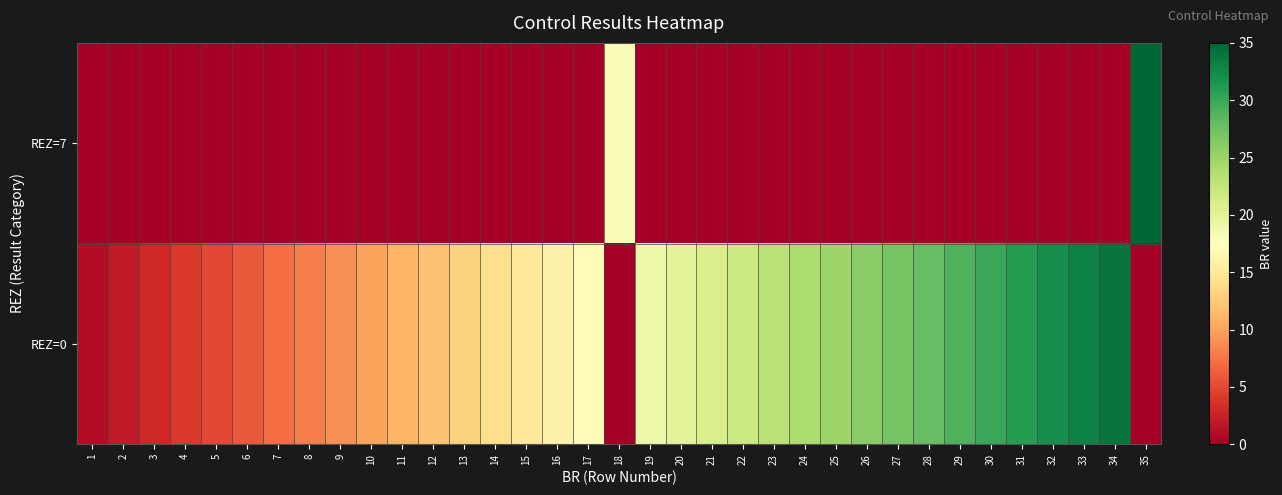

Rank the series by their maximum value, from highest to lowest.

REZ=7, REZ=0